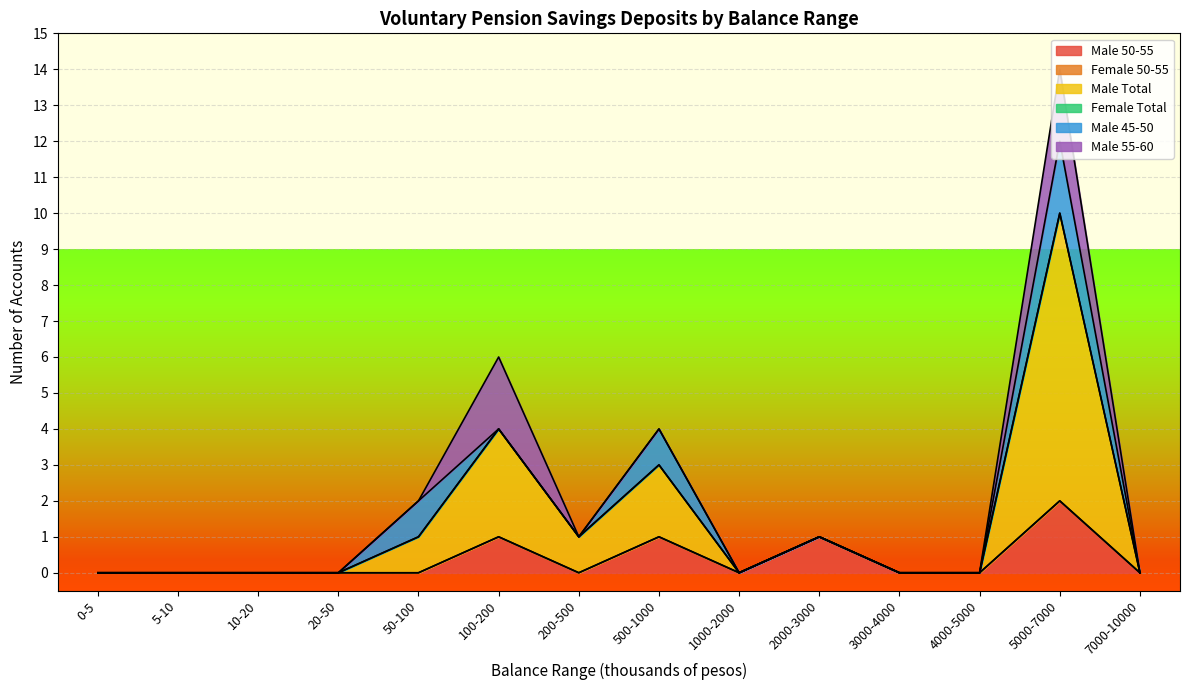

At which category is the sum across all series the highest?

5000-7000